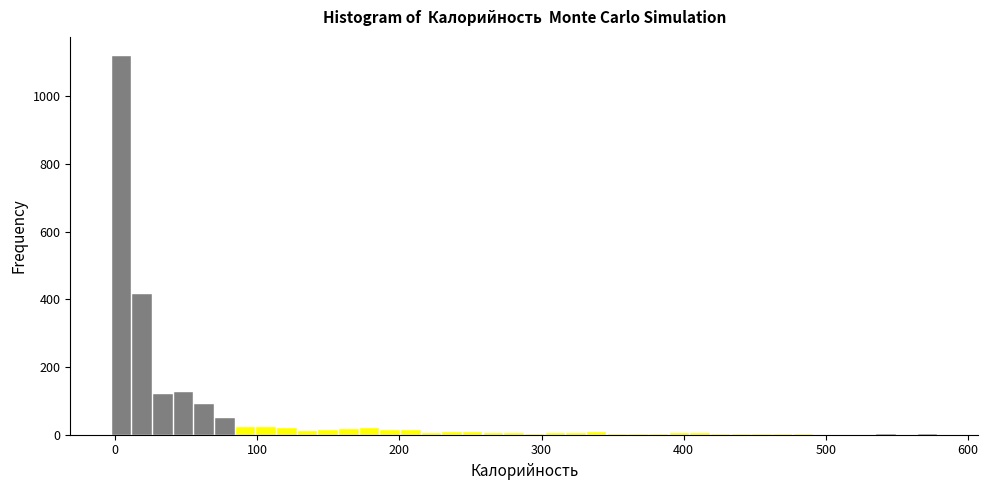

Read against the x-axis, roughly where is the centre of the tallest bar?

0